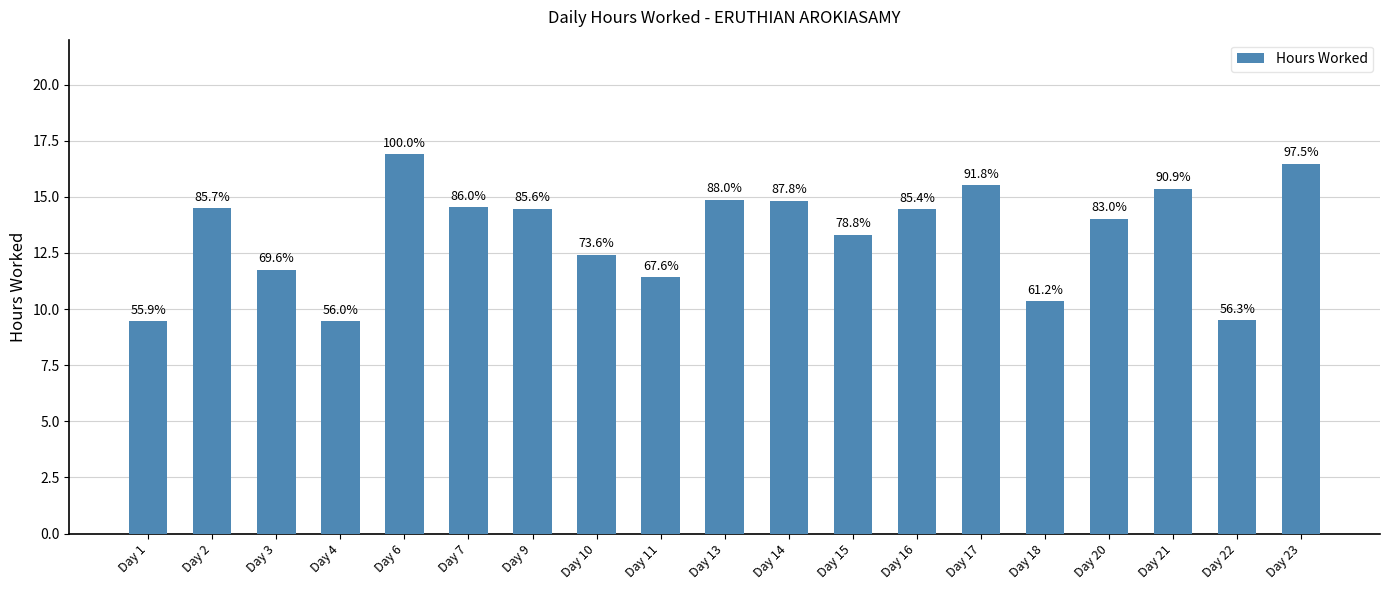

What is the ratio of the value at Day 18 to the value at Day 23?

0.6